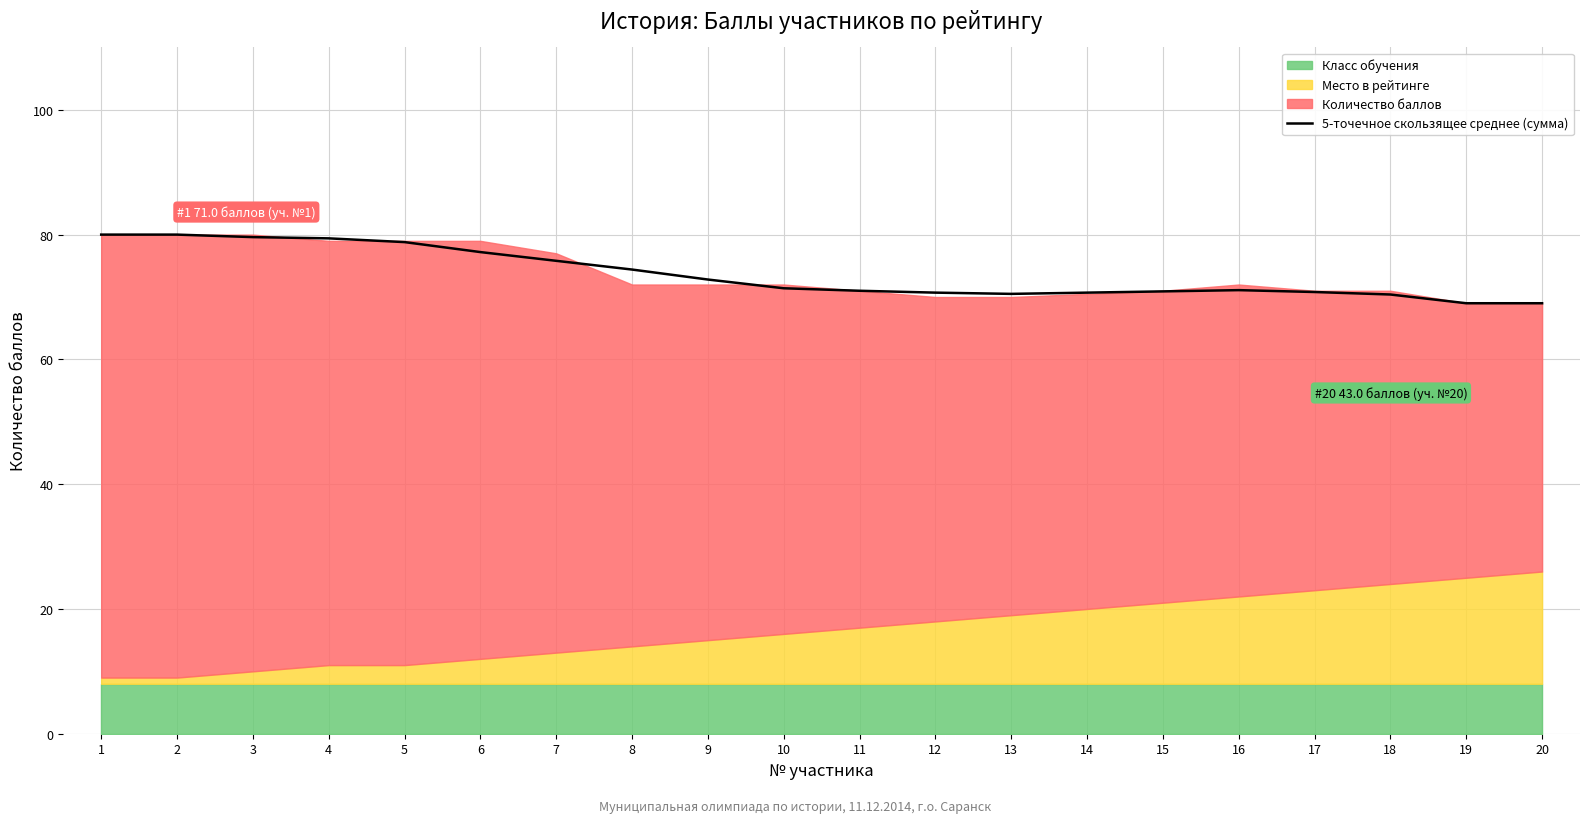

What is the sum of the values at 7 and 11?

146.8